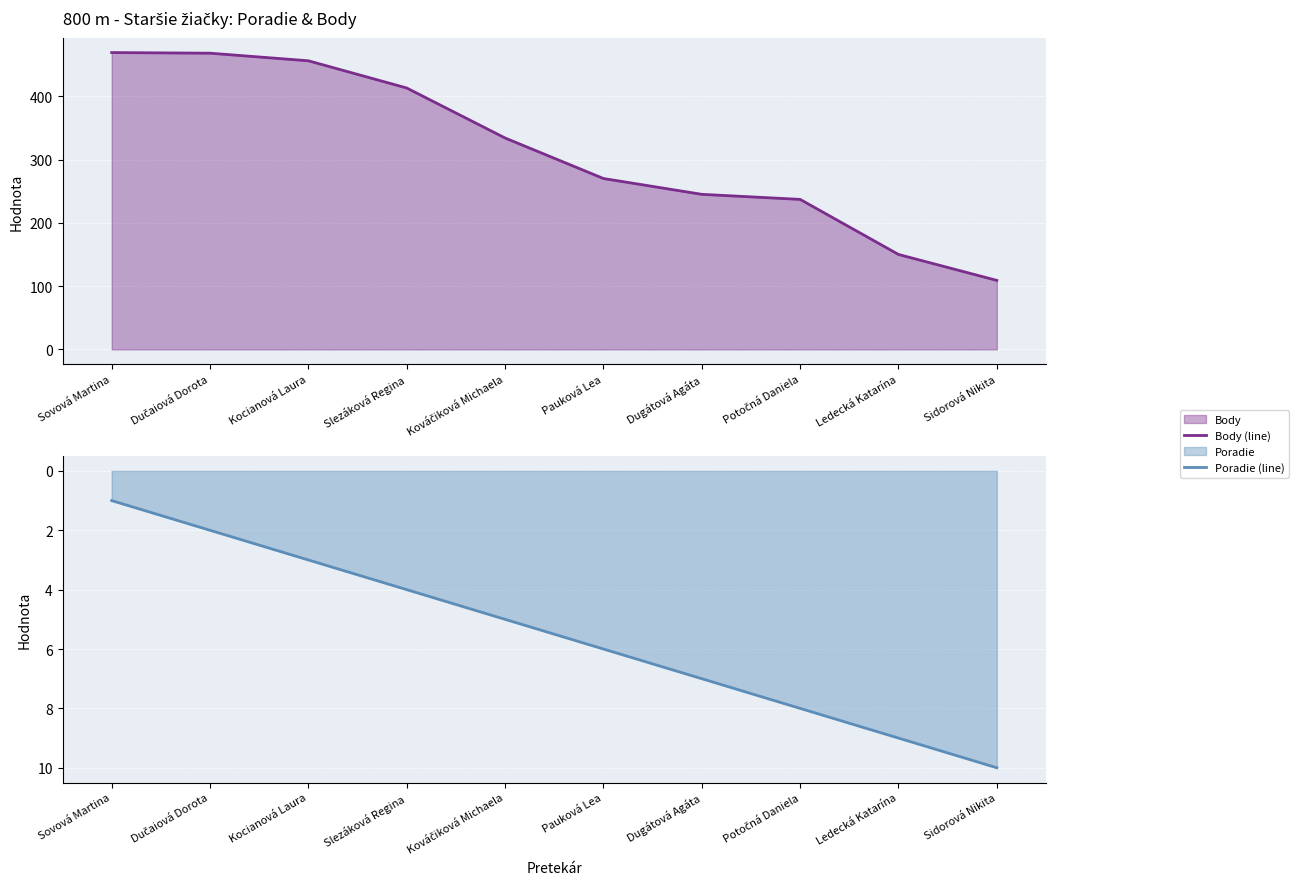

Is it true that Body (line) equals 788 at Kocianová Laura?

False